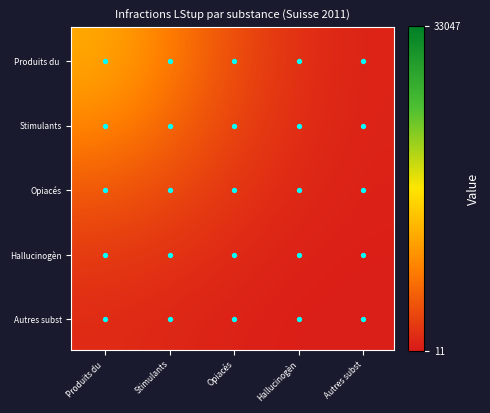

What is the spread (max minus min) of values at Stimulants?

4582